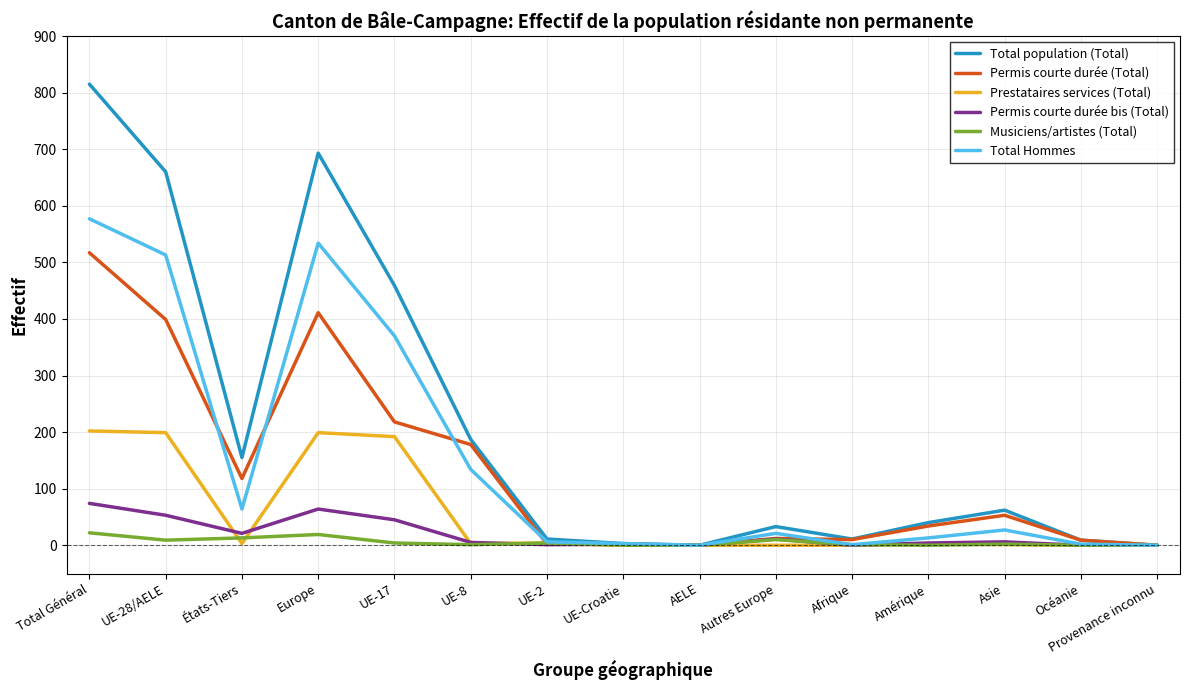

Where is Permis courte durée (Total) nearest to the value 258?

UE-17